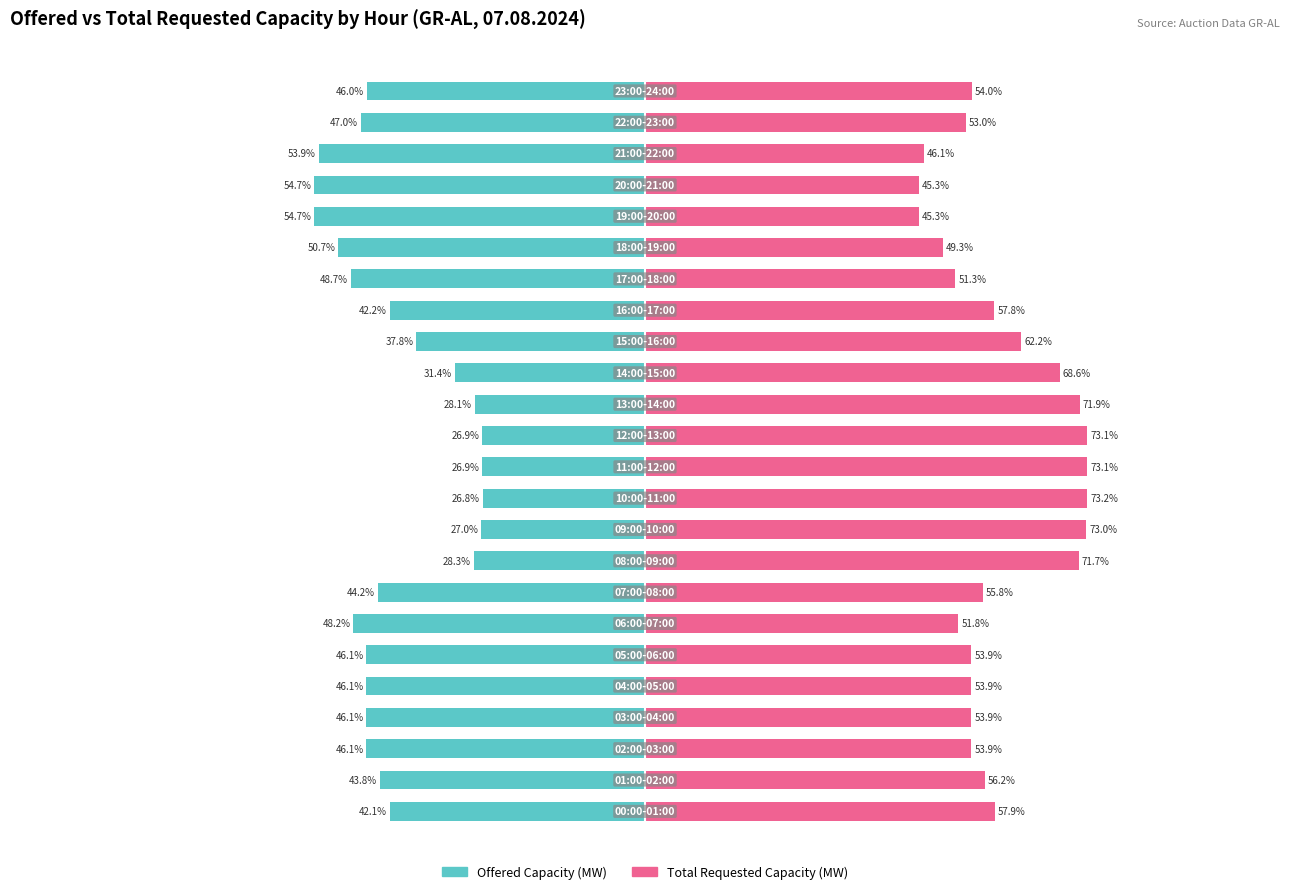

At which category is the sum across all series the highest?

10